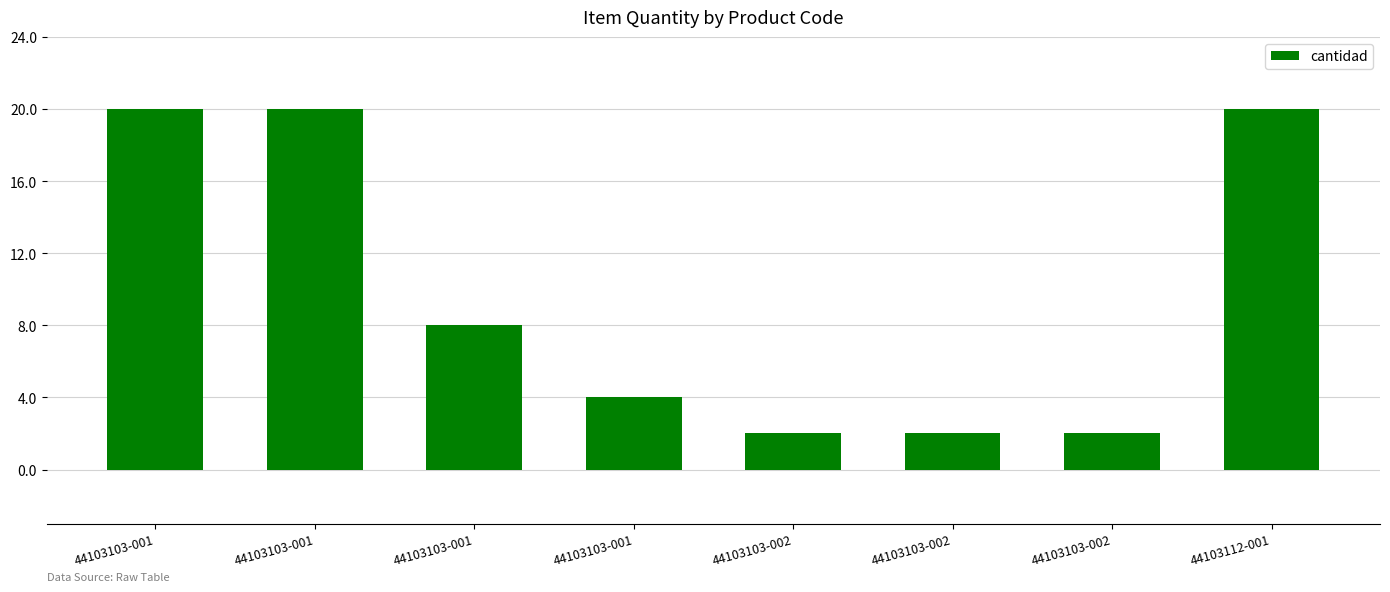

Does the chart contain stacked bars?

No